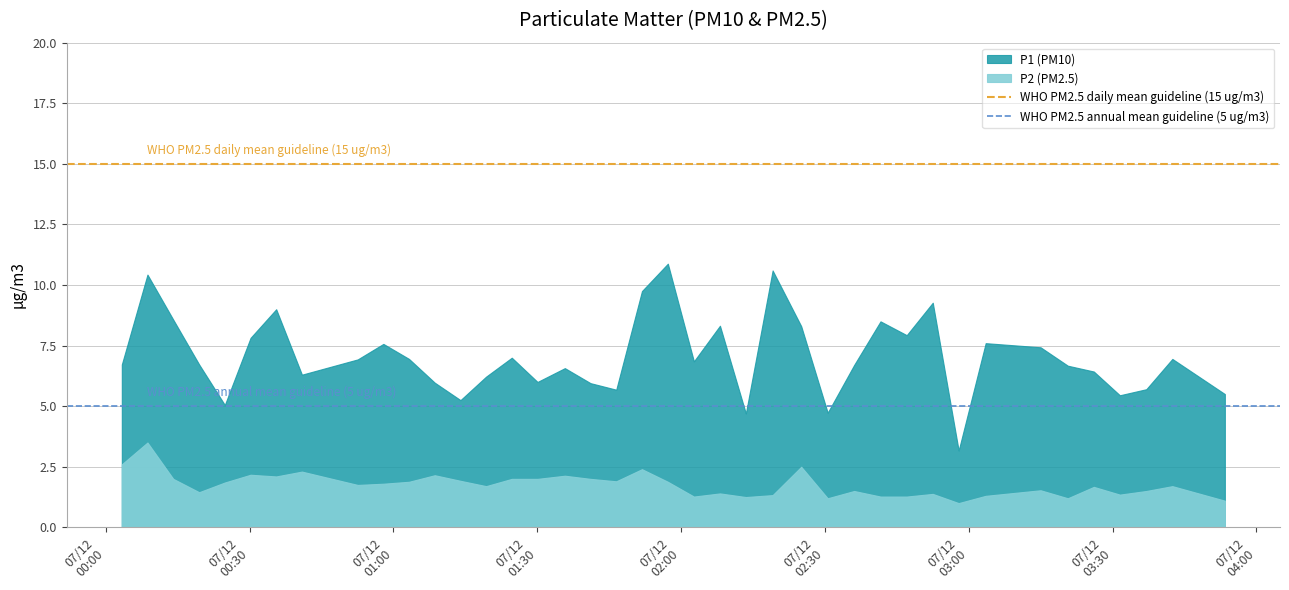

Rank the categories by WHO PM2.5 daily mean guideline (15 ug/m3) value from highest to lowest.

07/12
00:00, 07/12
00:30